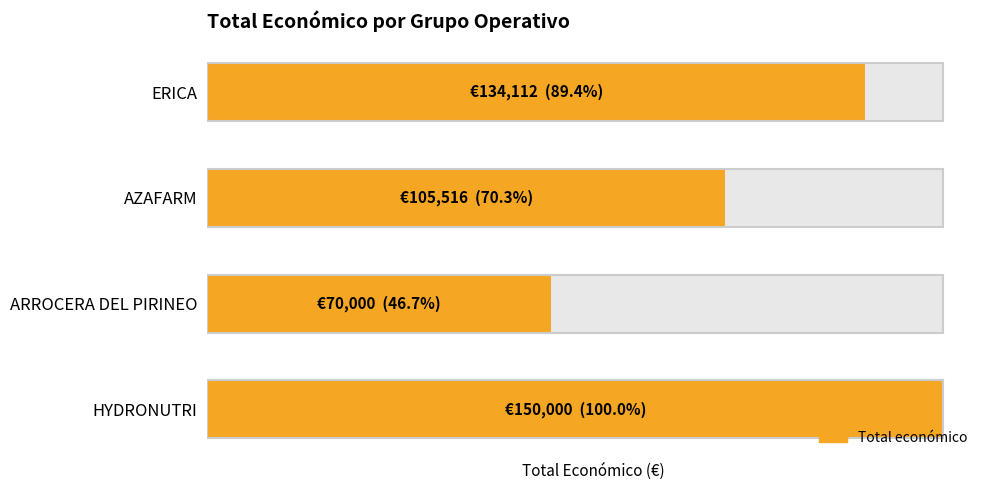

How many categories are shown in the chart?

4